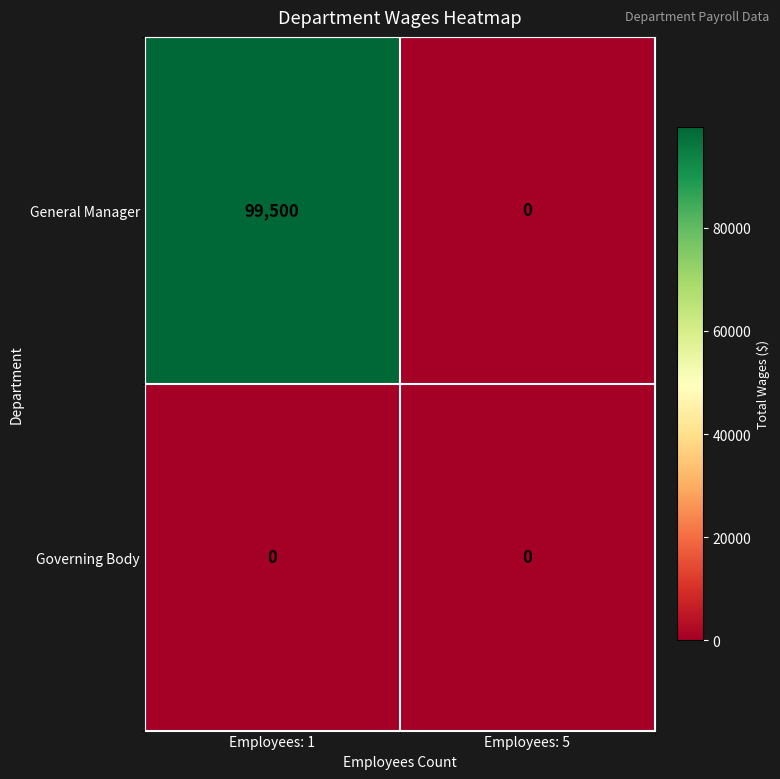

Which series has the widest spread of values?

General Manager